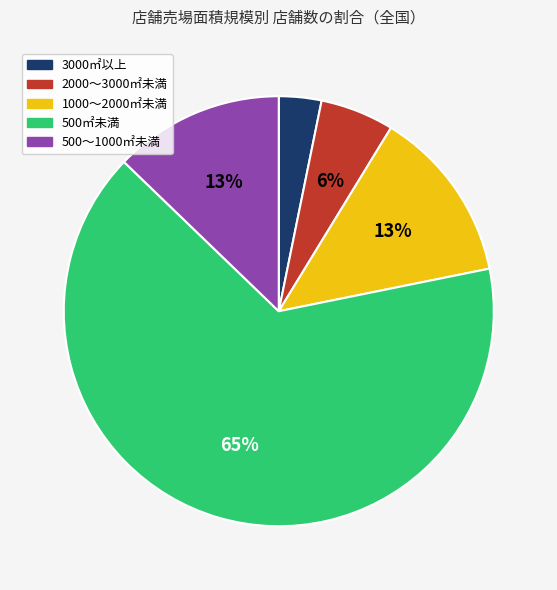

What is the smallest slice in the pie chart?

3000㎡以上